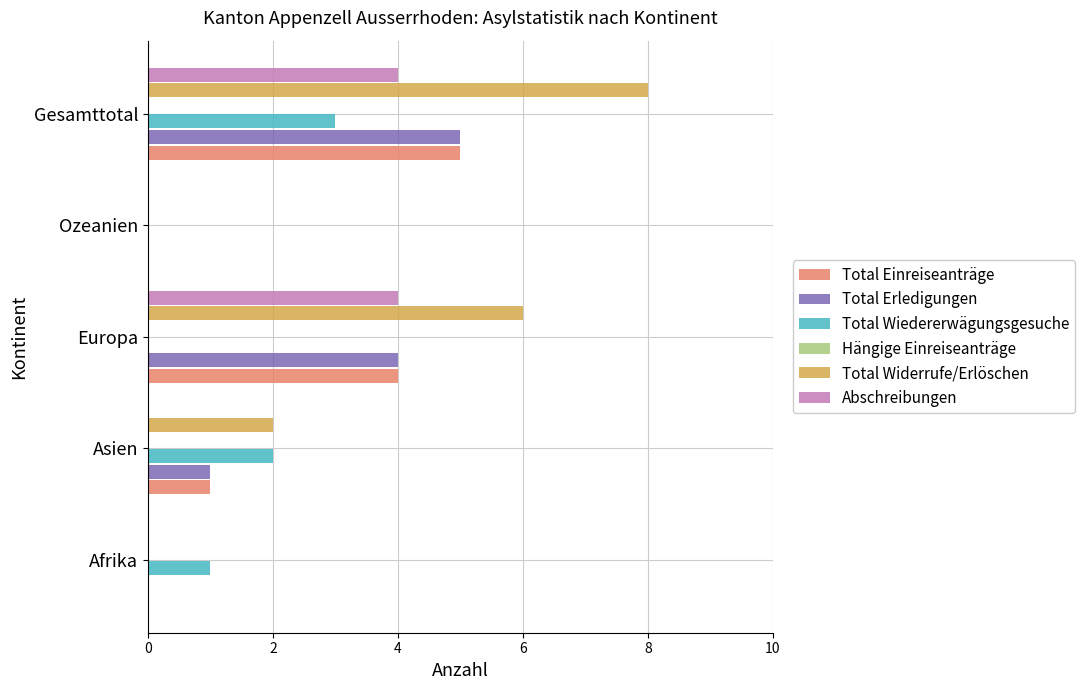

What is the label of the 2nd bar from the right?

4